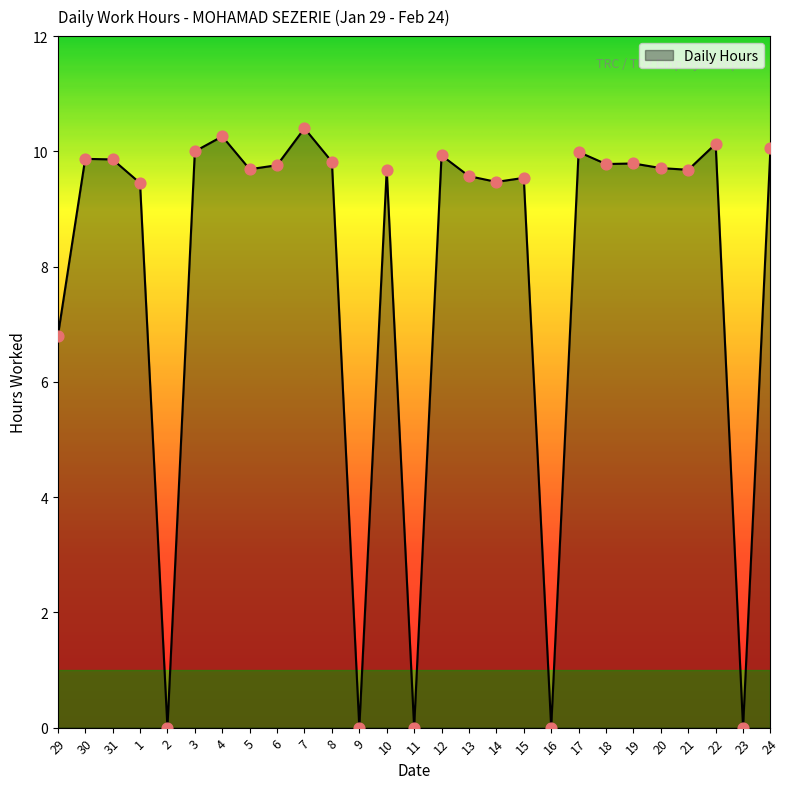

What is the change in value from 30 to 14?

-0.4